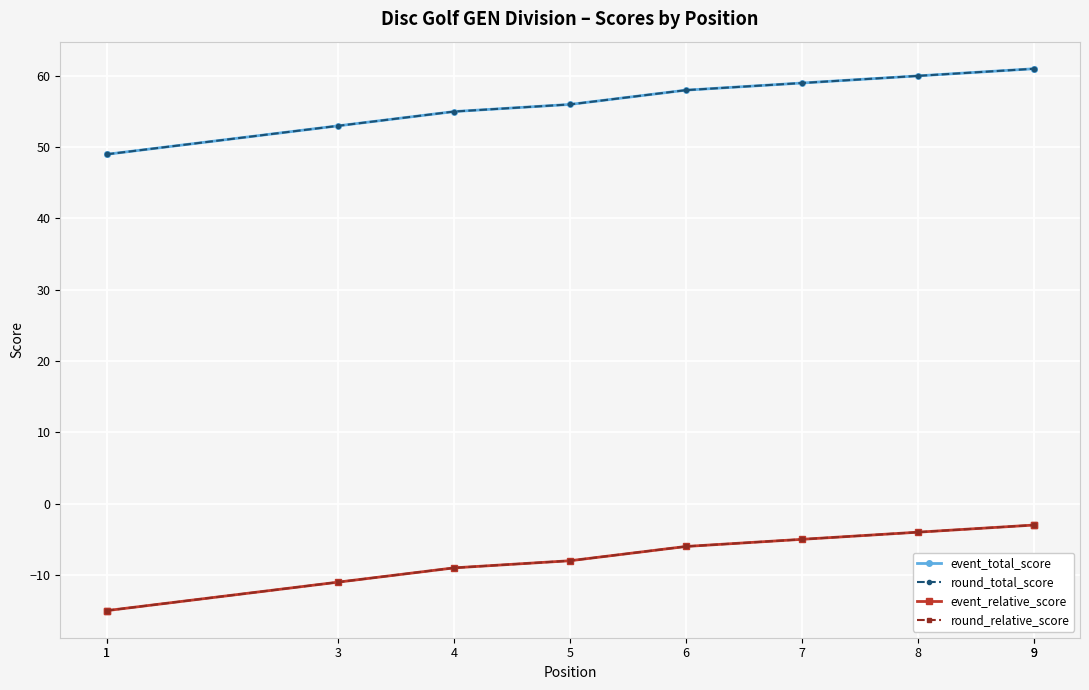

True or false: round_total_score and event_relative_score cross at least once.

False